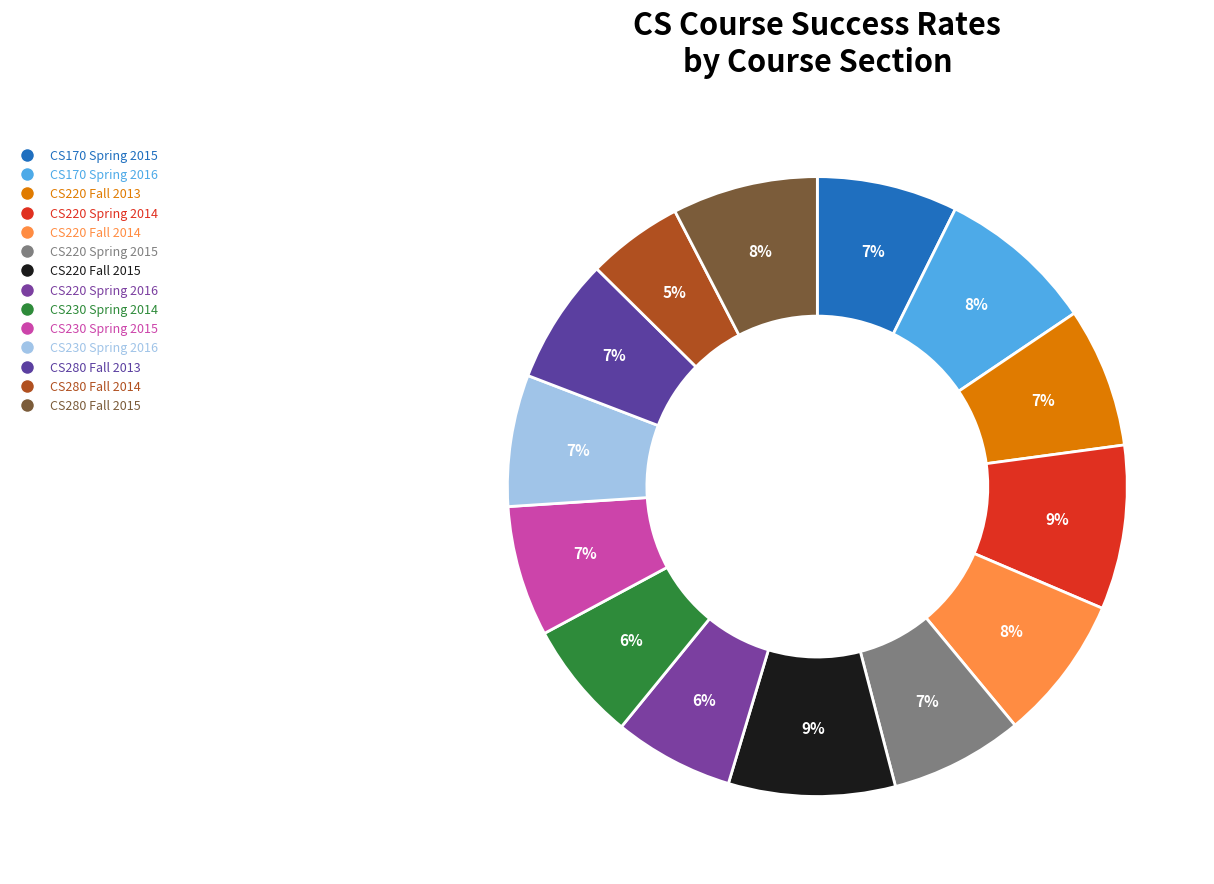

To the nearest percent, what portion does CS230 Spring 2016 represent?

7%